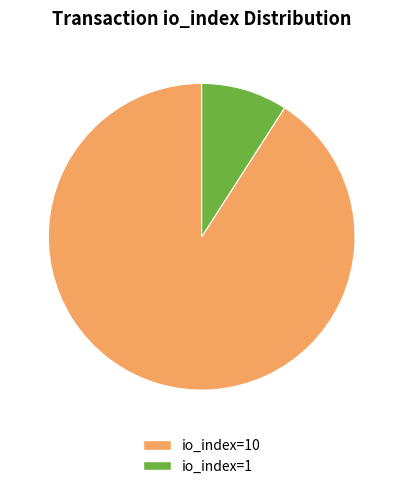

The io_index=1 slice represents 22% of the pie. True or false?

False